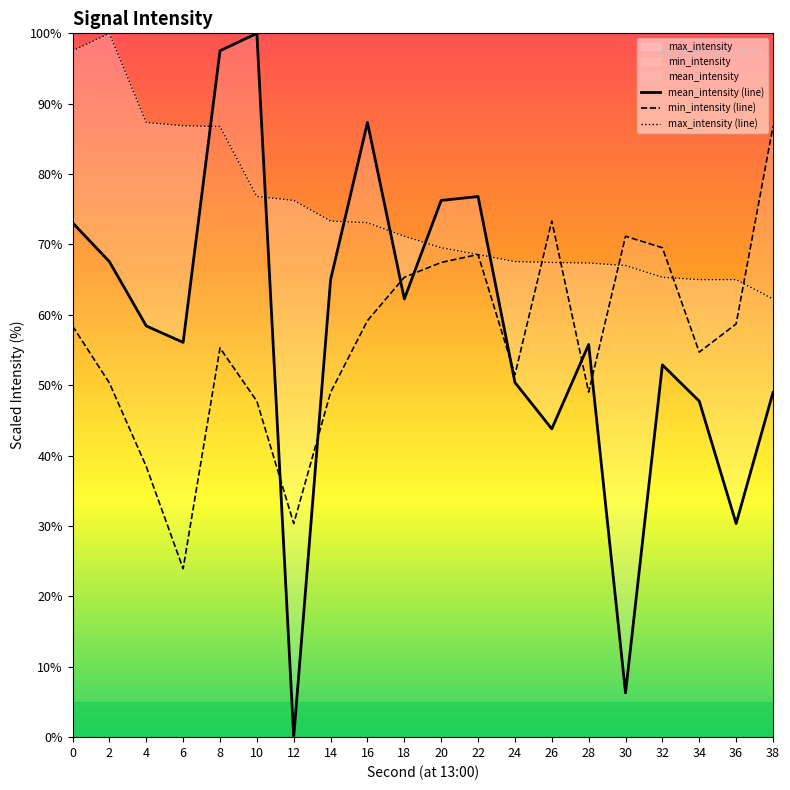

Rank the series at 24 from lowest to highest value.

mean_intensity (line), min_intensity (line), max_intensity (line)